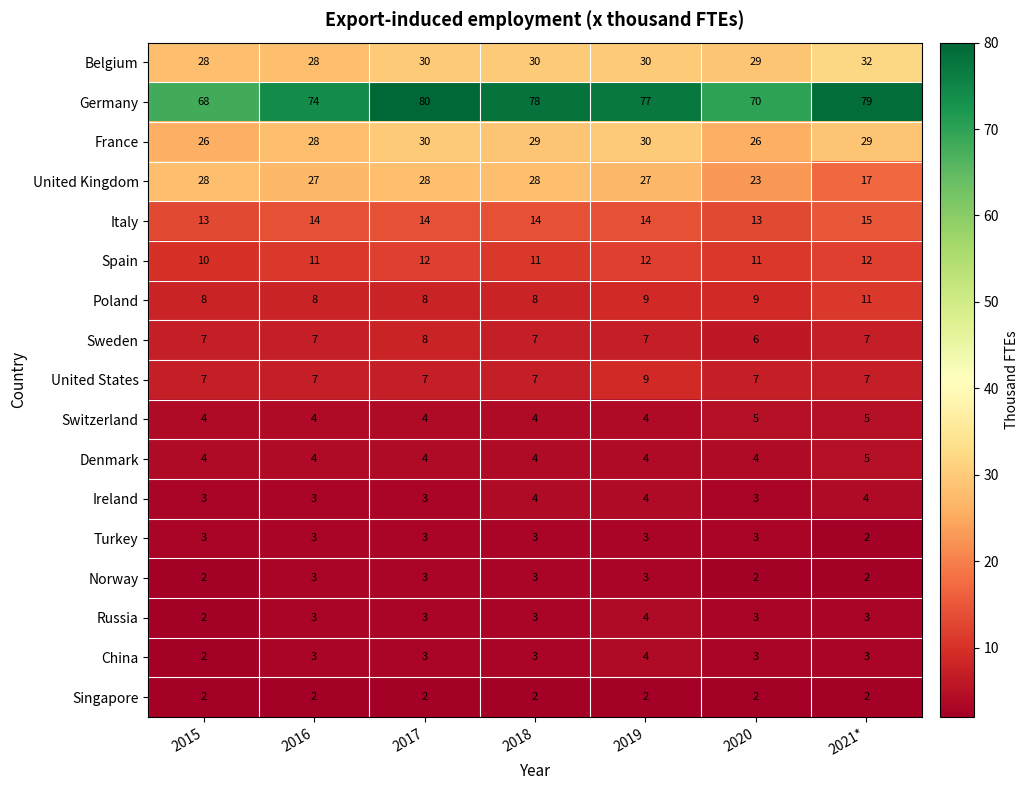

What is the sum of all Denmark values?

29